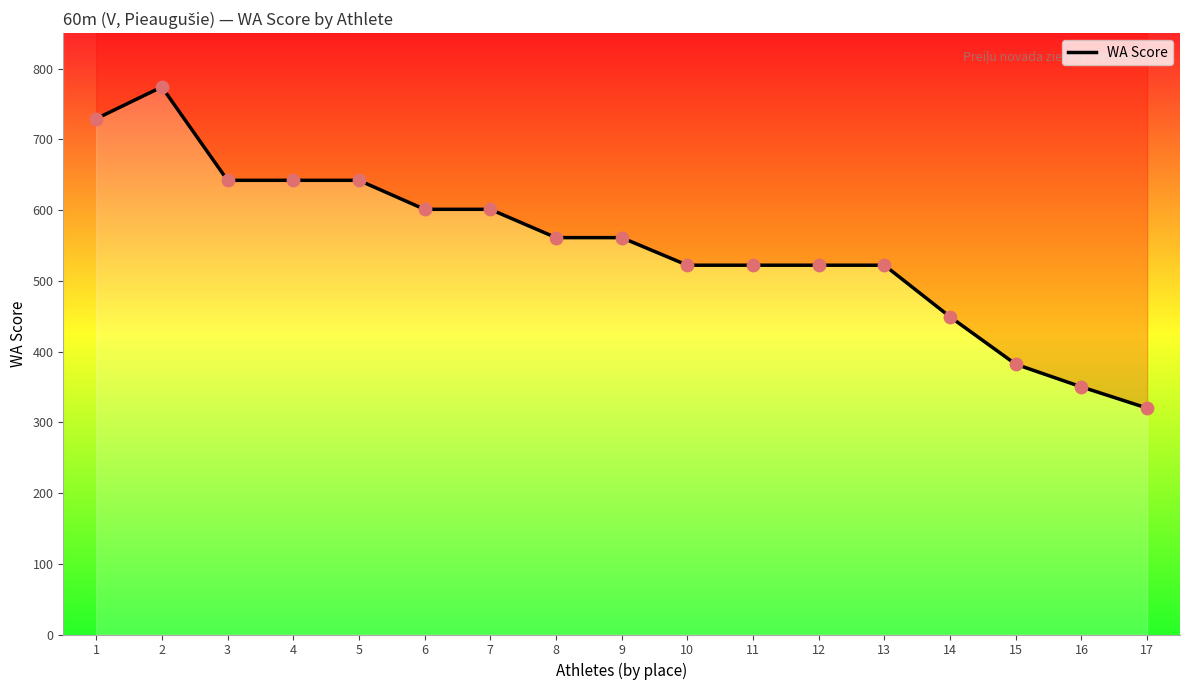

What is the change in value from 9 to 15?

-179